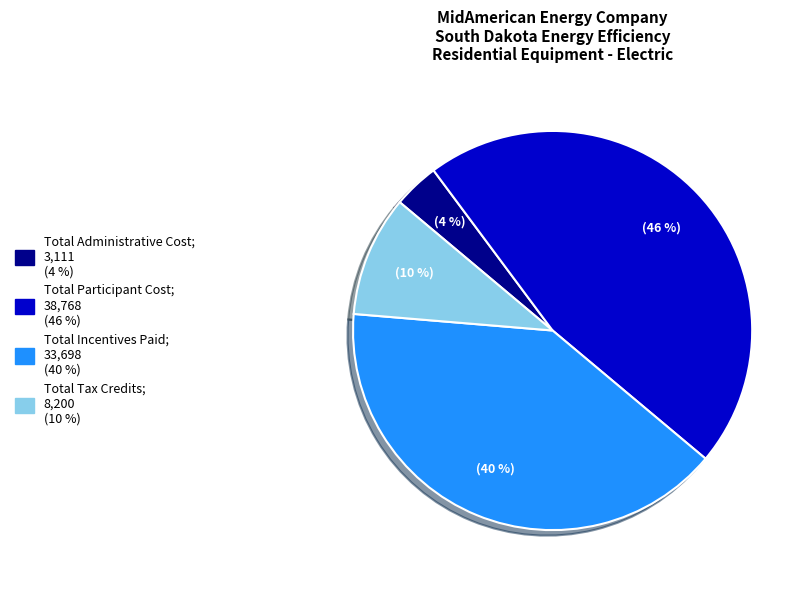

To the nearest percent, what portion does Total Participant Cost represent?

46%